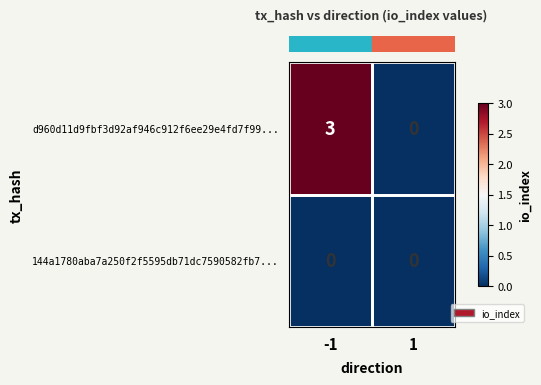

Rank the series by their average value, from lowest to highest.

144a1780aba7a250f2f5595db71dc7590582fb7..., d960d11d9fbf3d92af946c912f6ee29e4fd7f99...